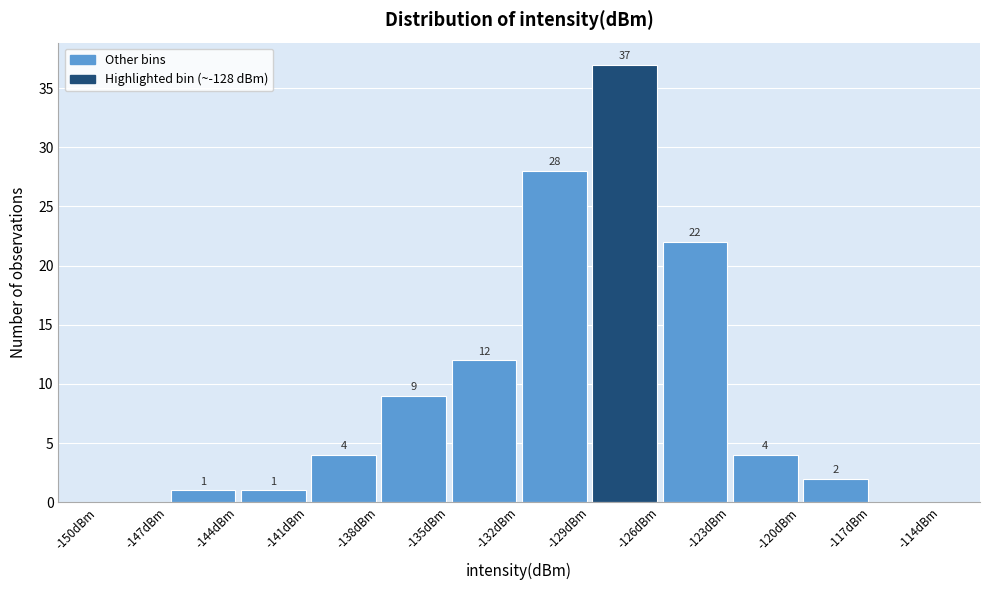

Over which range of the x-axis is the bar tallest?

-129 to -126